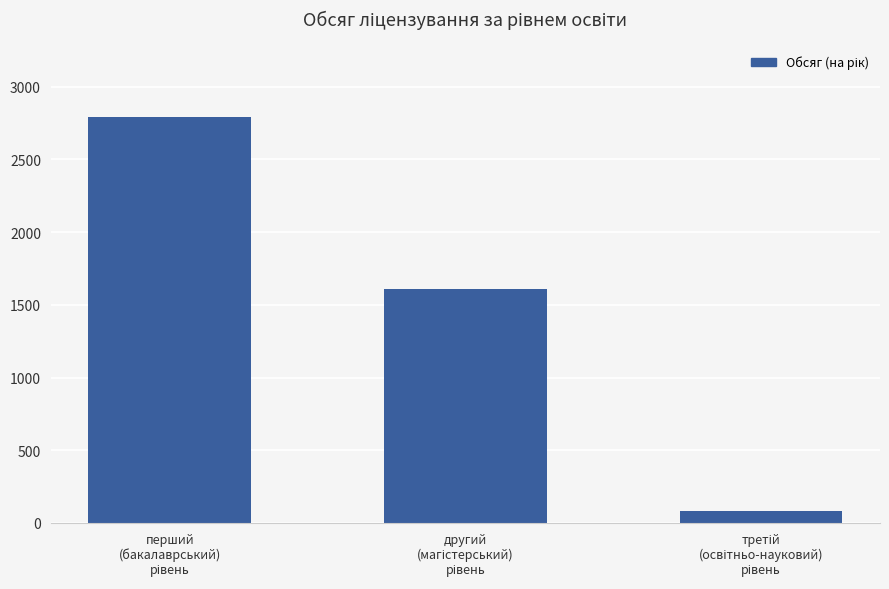

How many data points does each series have?

3